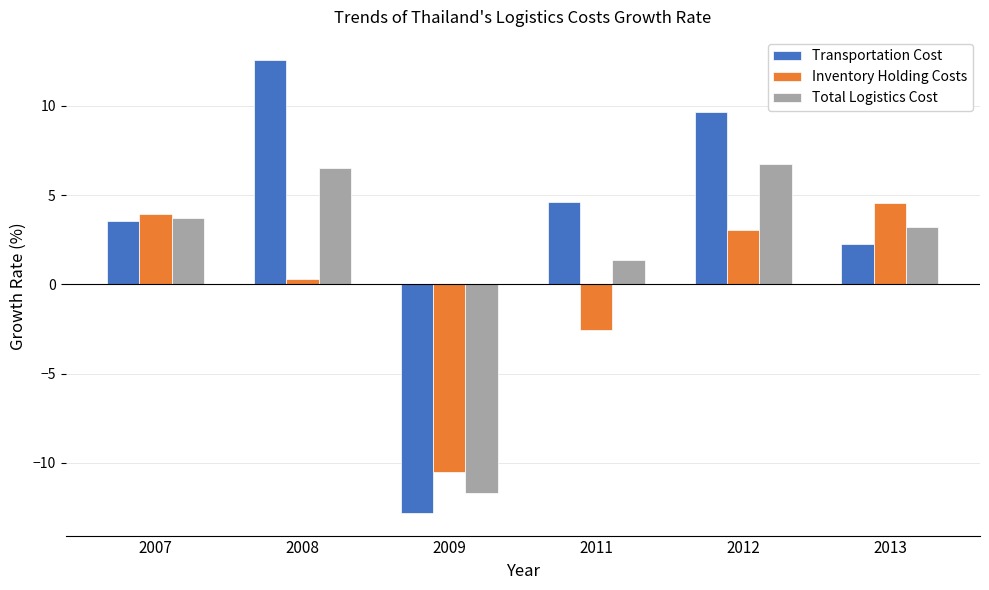

What are all the series names shown in the legend?

Transportation Cost, Inventory Holding Costs, Total Logistics Cost